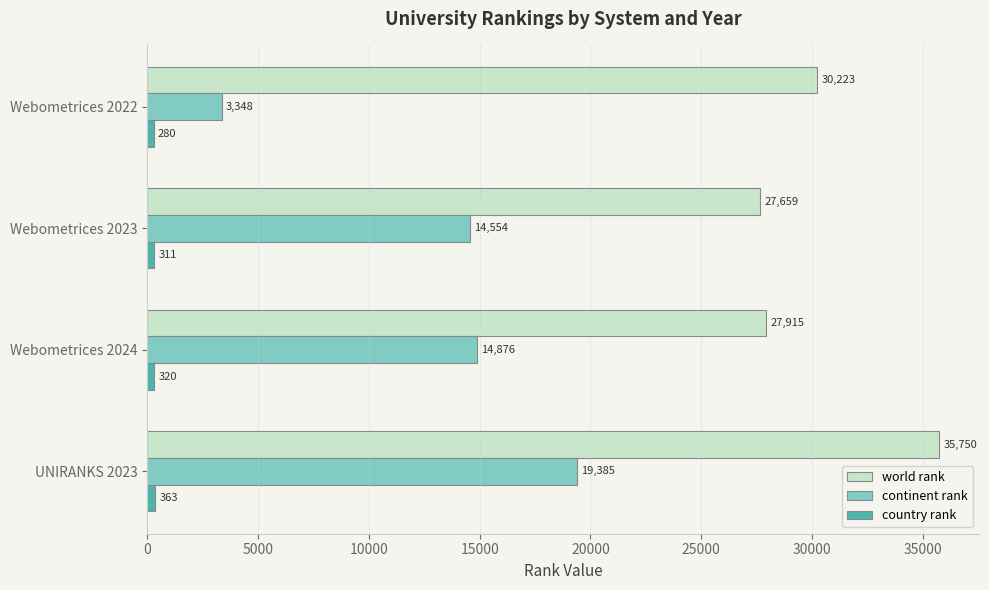

What is the difference between the second highest and minimum values in the world rank series?

2564